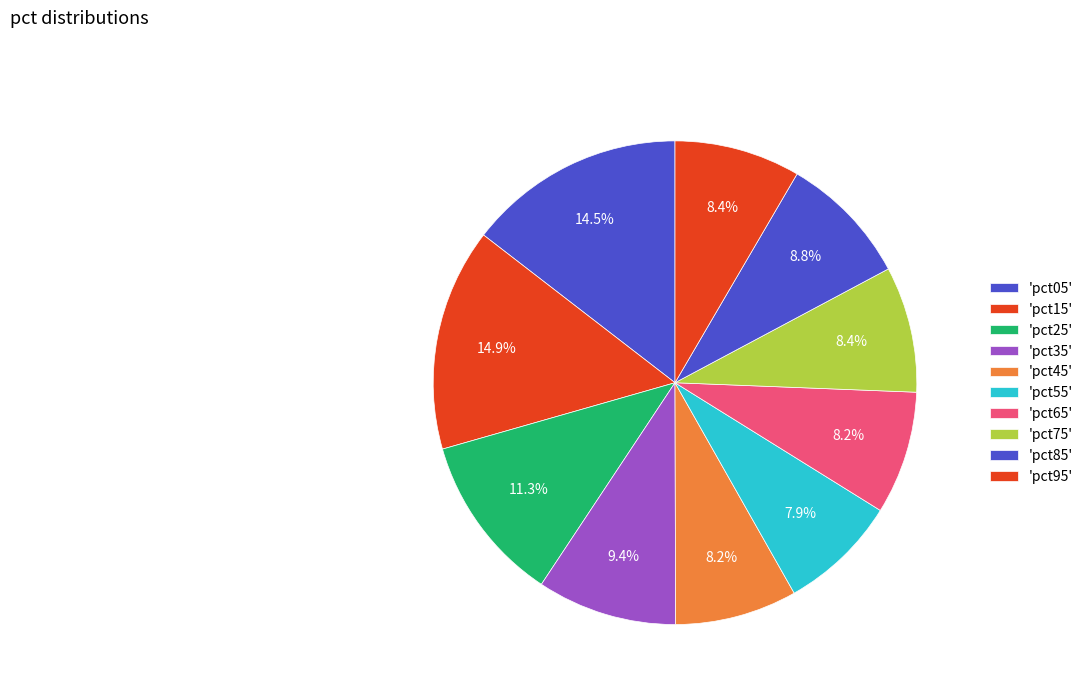

Count the number of slices in the pie.

10